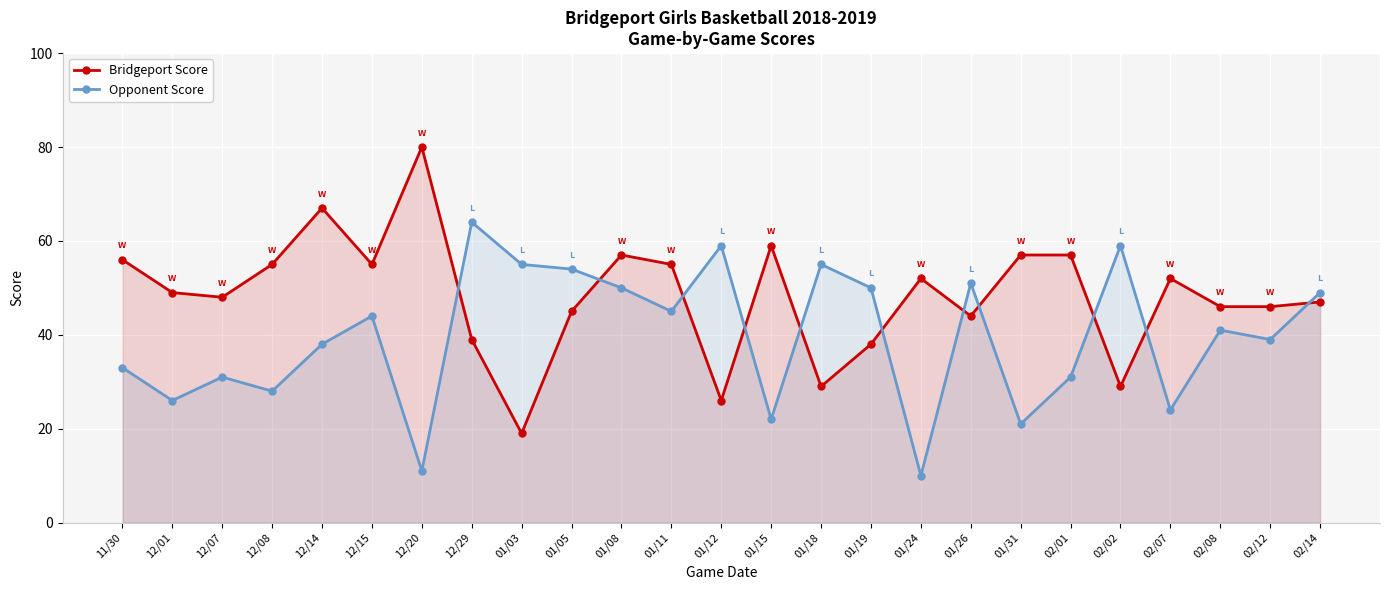

Which series has the largest total across all categories?

Bridgeport Score